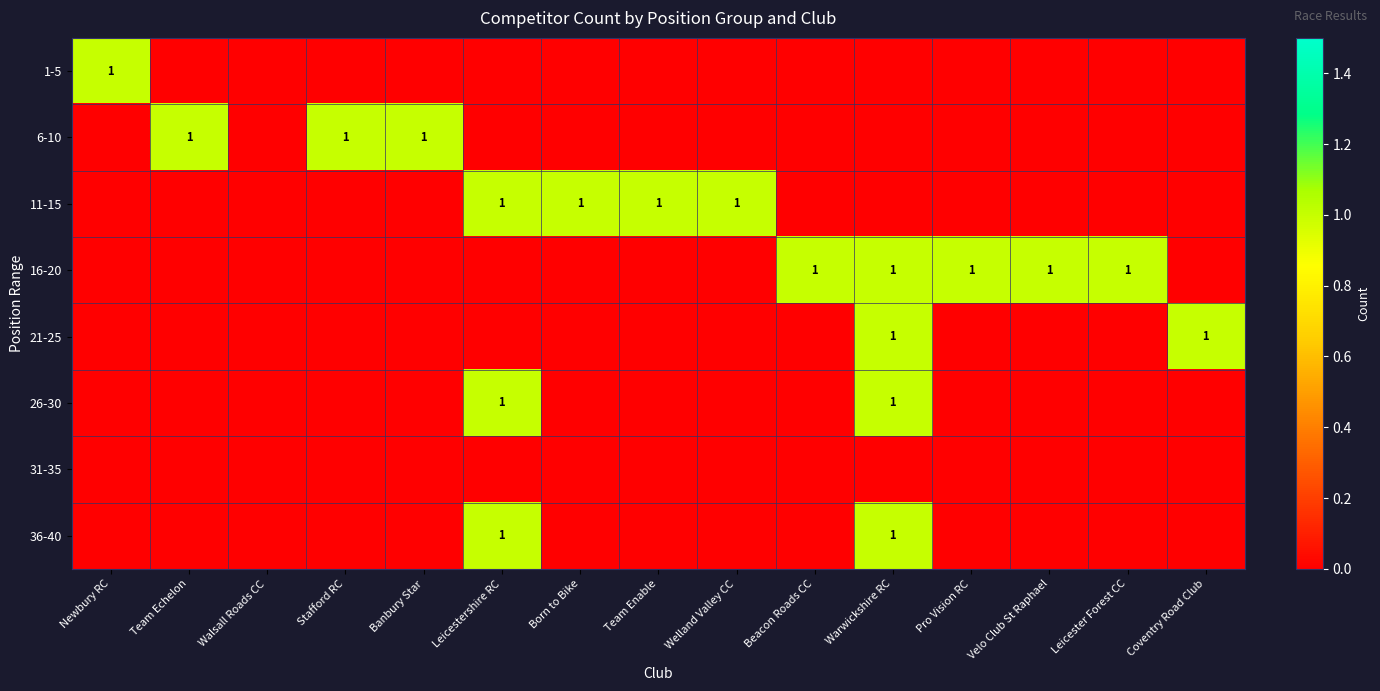

Is it true that 16-20 equals 1 at Warwickshire RC?

True